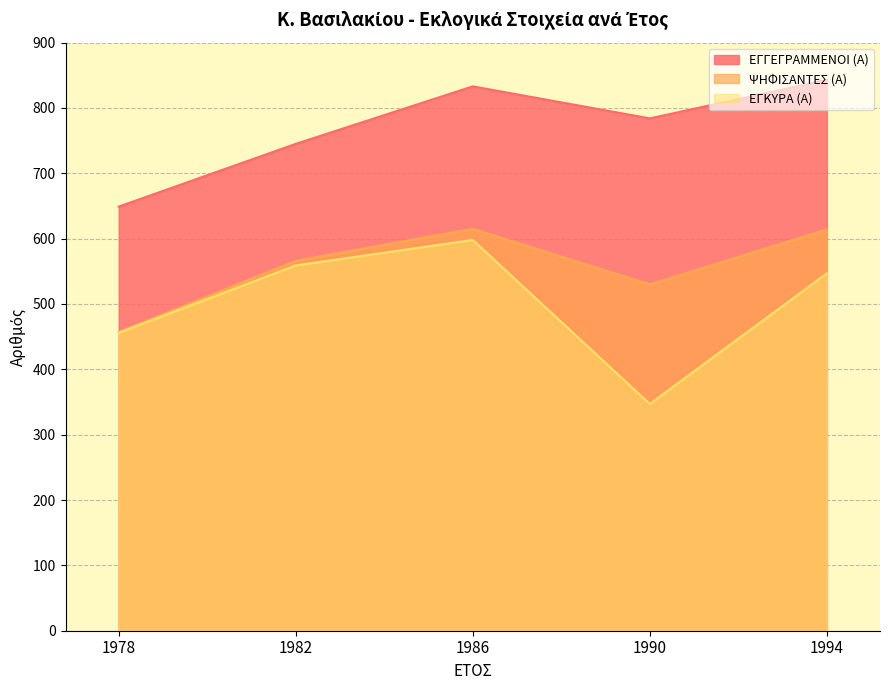

Is it true that ΕΓΓΕΓΡΑΜΜΕΝΟΙ (Α) equals 649 at 1978?

True